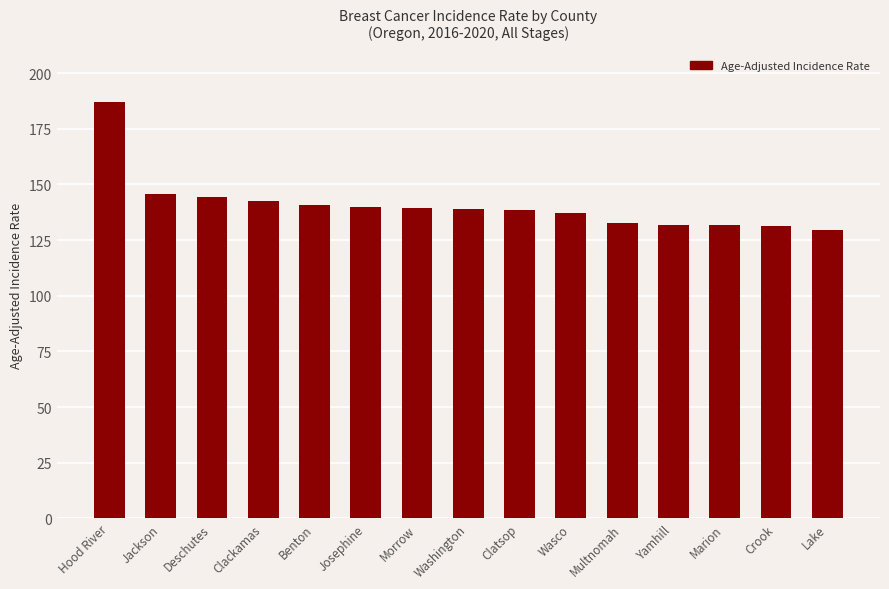

At which label does the data first exceed 138?

Hood River